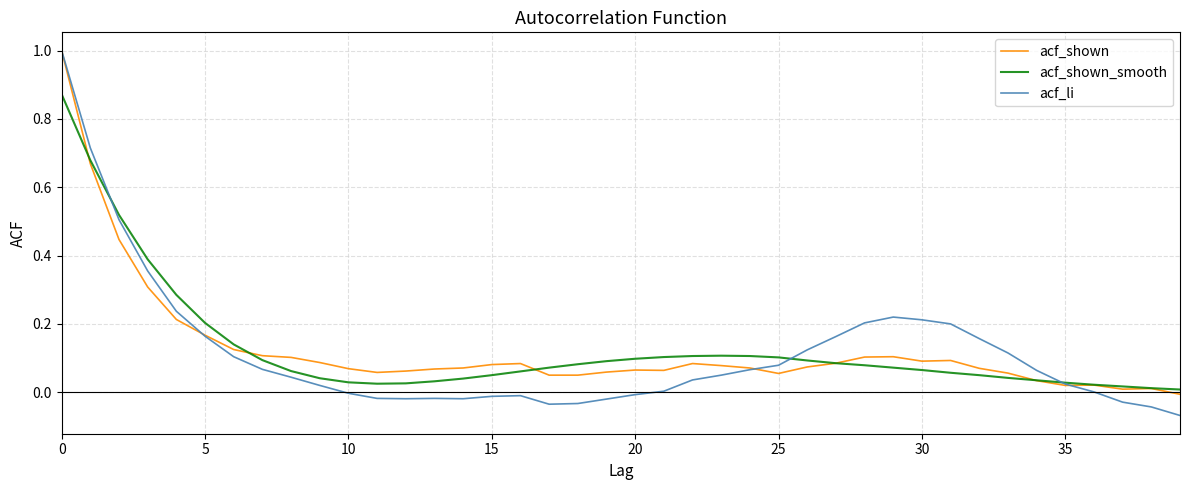

Count the number of categories in the chart.

40